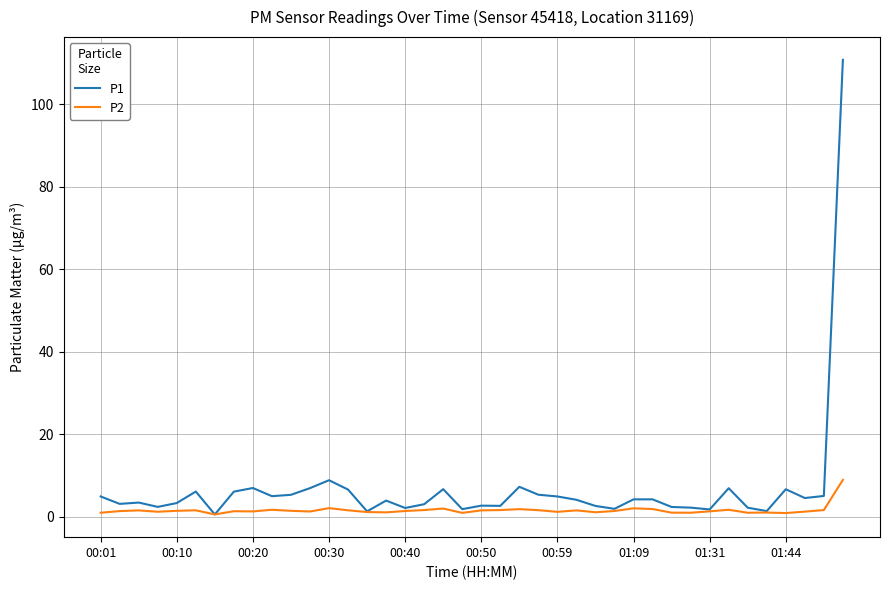

Does the chart have visible grid lines?

Yes